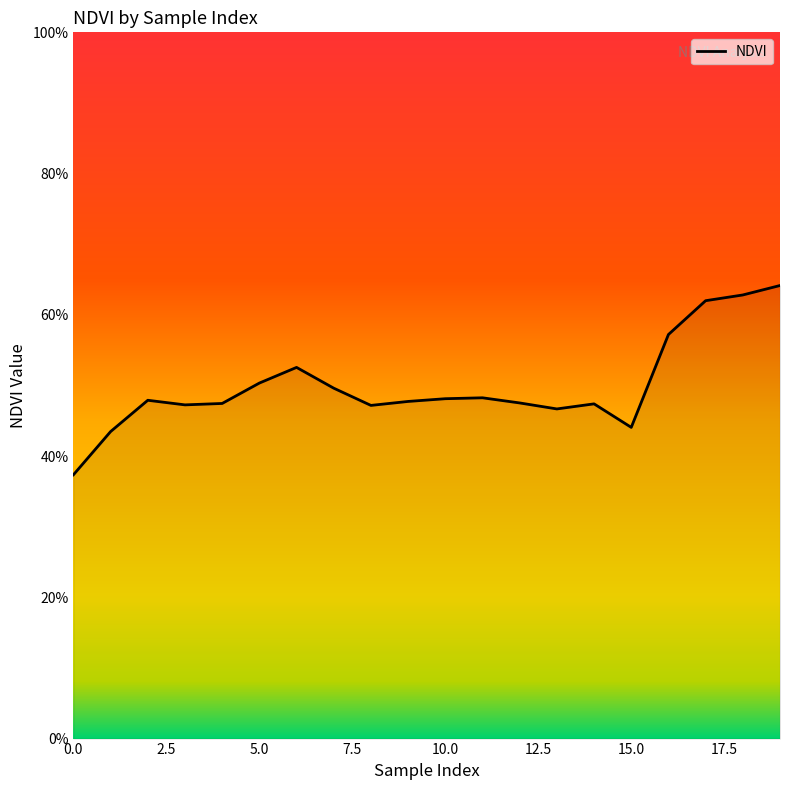

Is this an area chart (filled region under the line)?

Yes